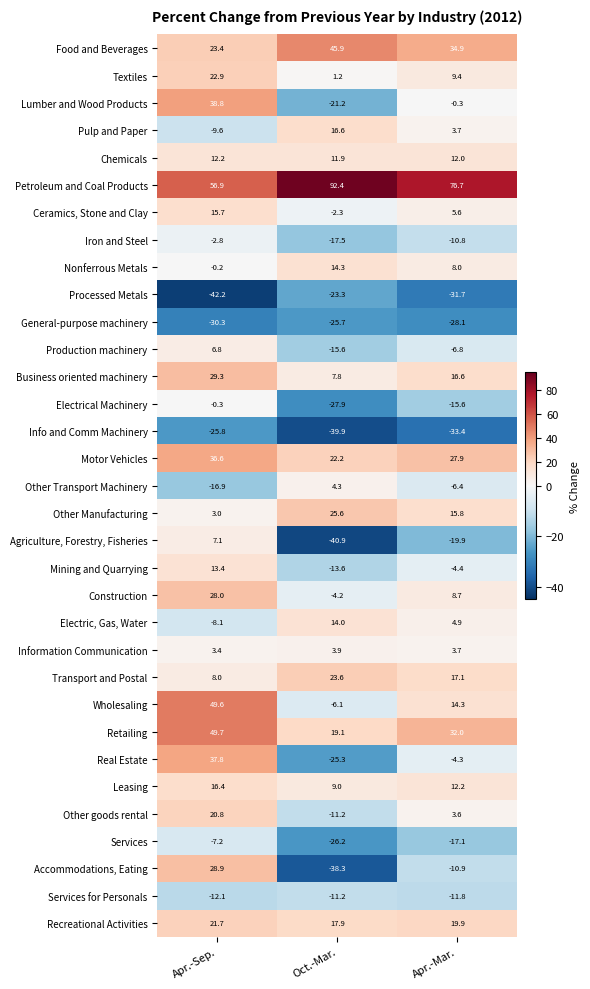

True or false: Production machinery has a value of -21.7 at Oct.-Mar..

False